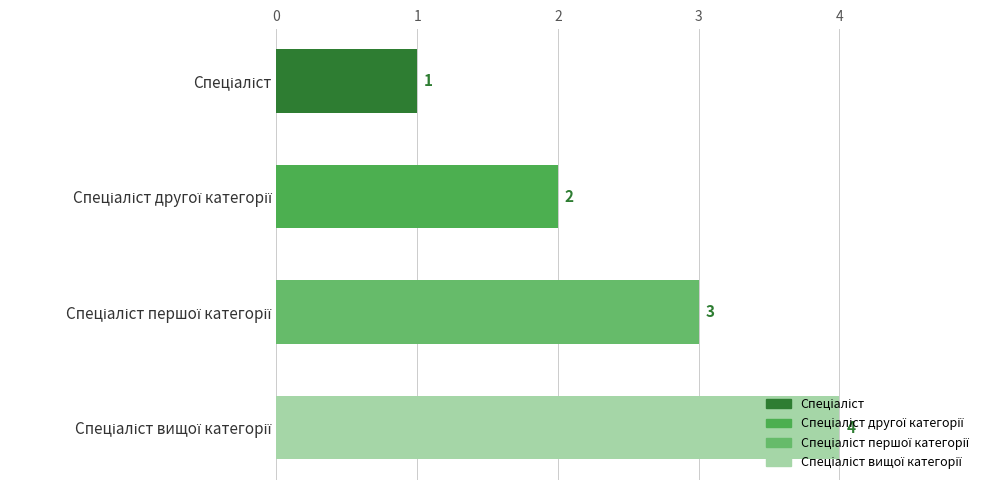

What is the greatest value displayed?

4